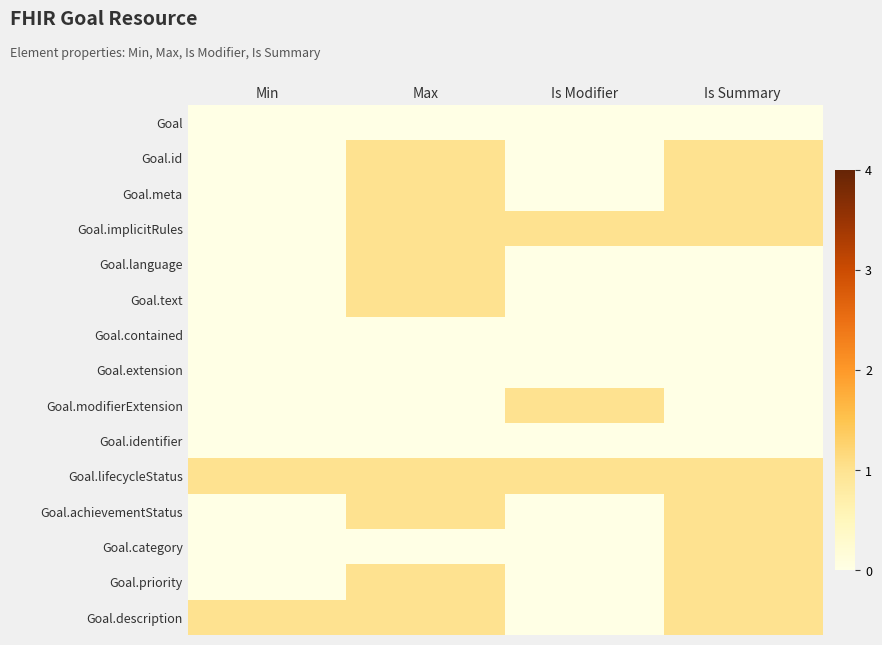

What is the spread (max minus min) of values at Min?

1